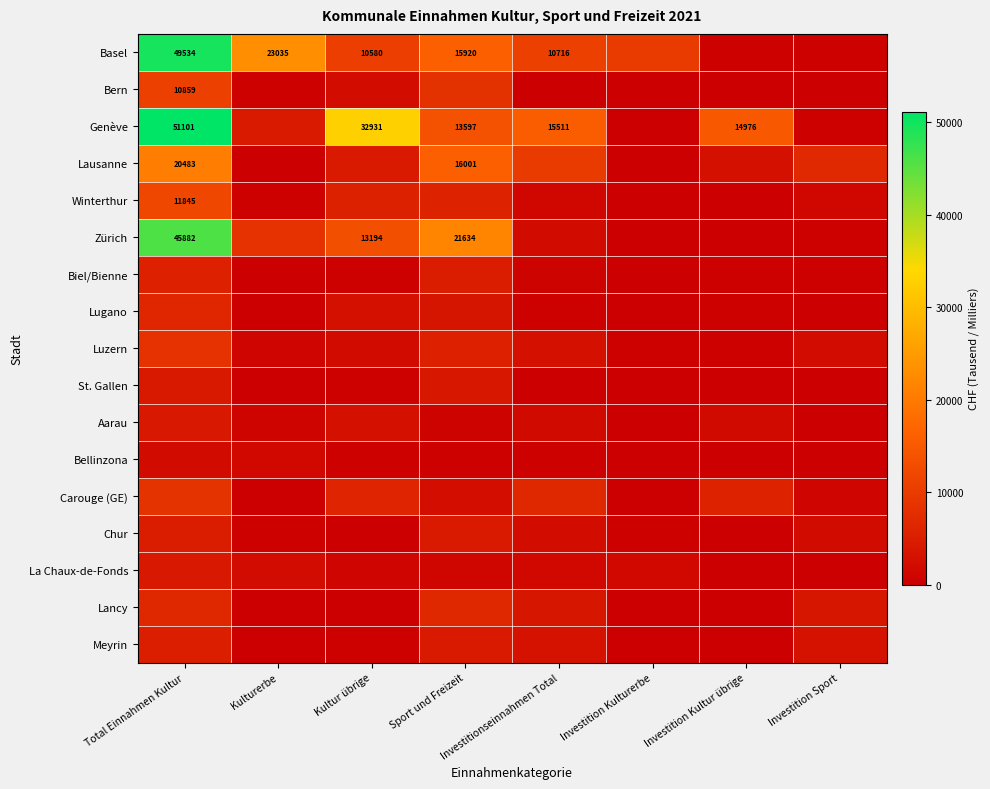

Which has a higher value, Investition Kulturerbe or Kultur übrige?

Kultur übrige